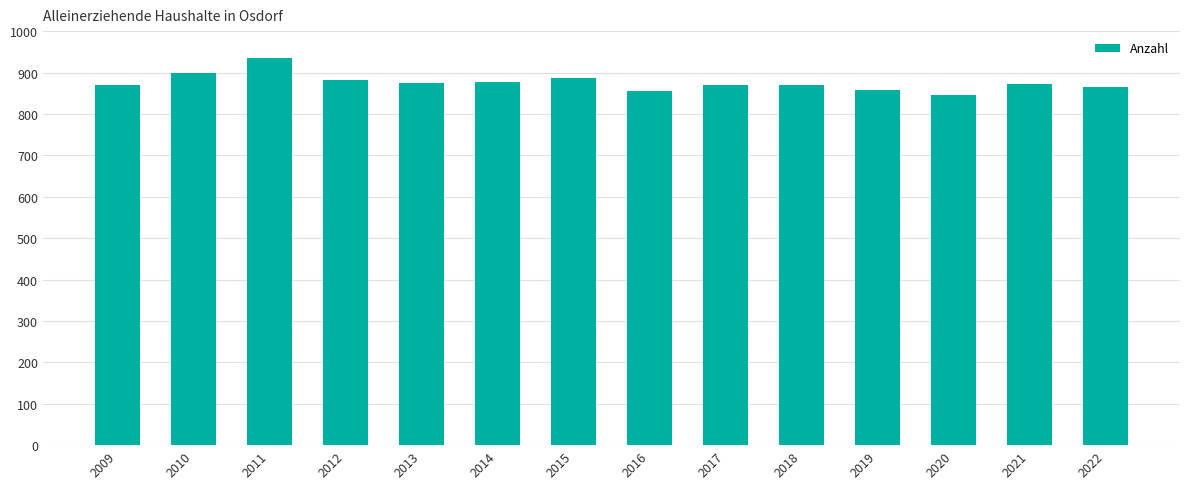

Which label corresponds to the largest value in the chart?

2011